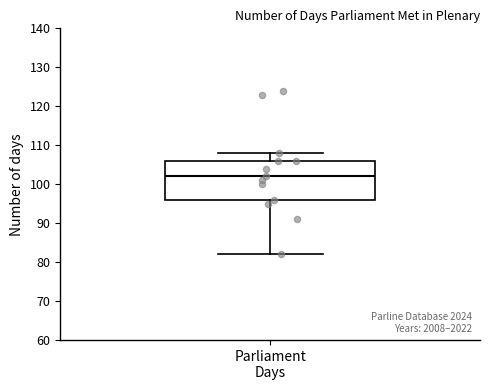

Transcribe this box plot: give where the median line is, the range the box spans, and where the two whiskers end, as read against the y-axis. The values are not printed on the chart, so give them approximately, as read against the axis.

median 102, box 96 to 106, whiskers 82 to 108